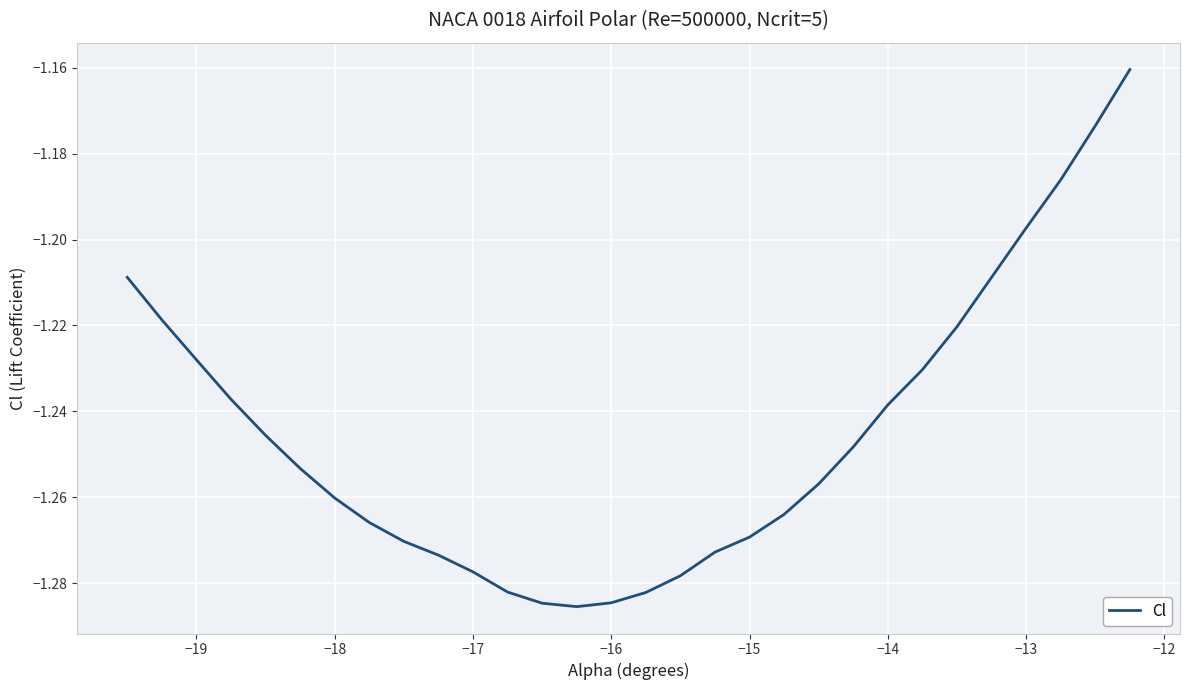

The chart shows a value of -0.5 at −13. True or false?

False